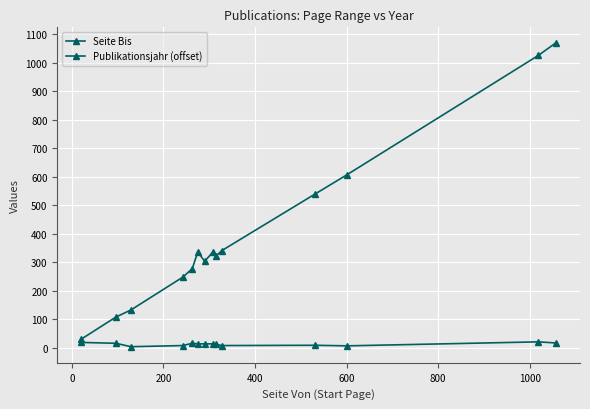

True or false: Publikationsjahr (offset) and Seite Bis intersect in this chart.

False